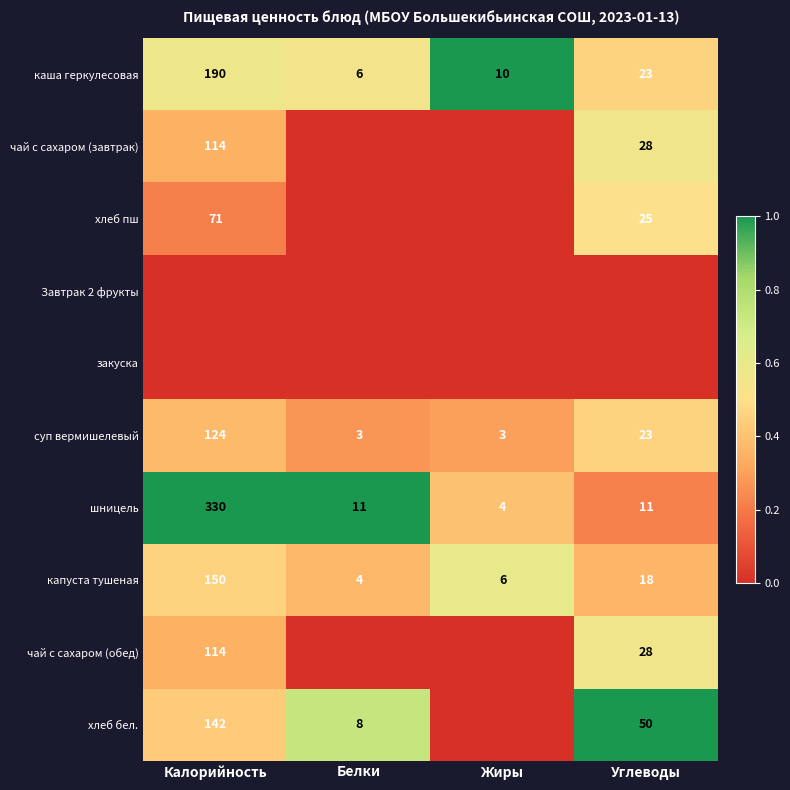

Count the number of categories in the chart.

4